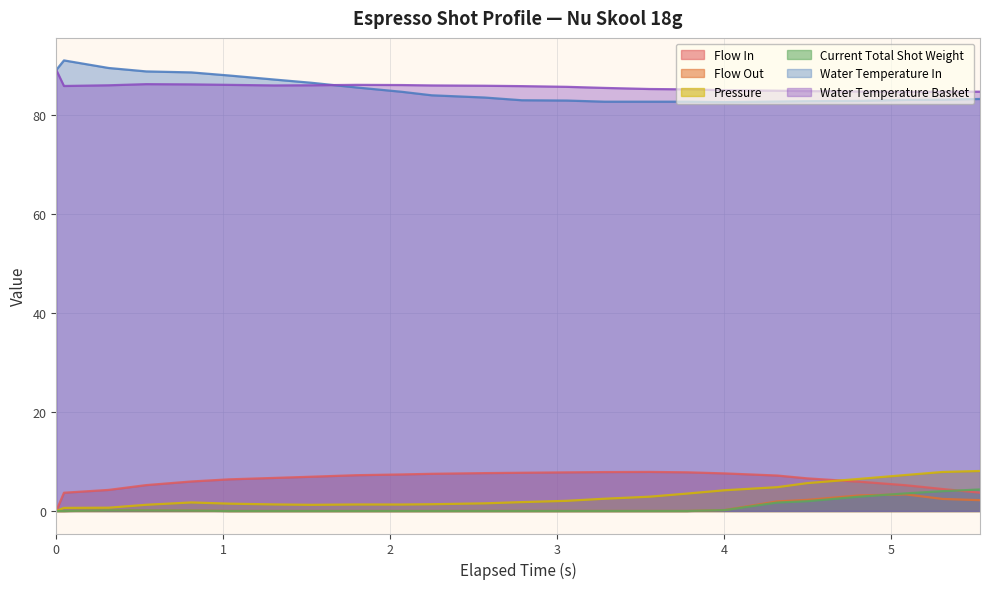

What is the minimum value for water_temperature_in?

82.5